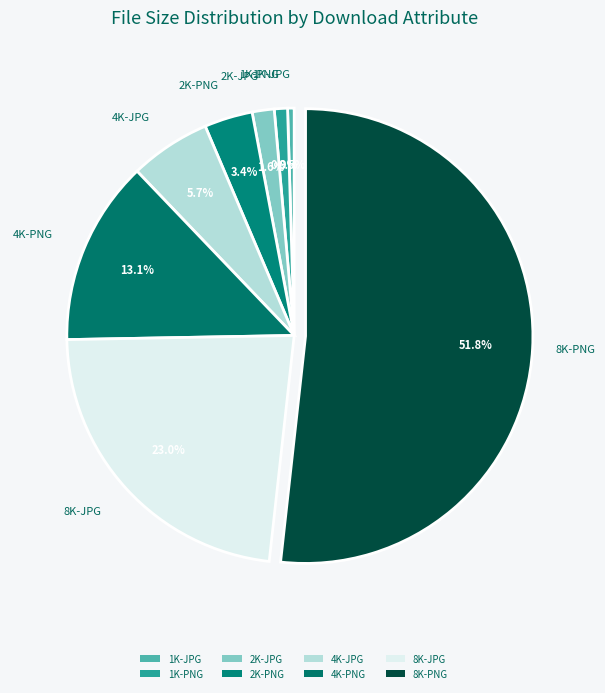

What is the smallest slice in the pie chart?

1K-JPG